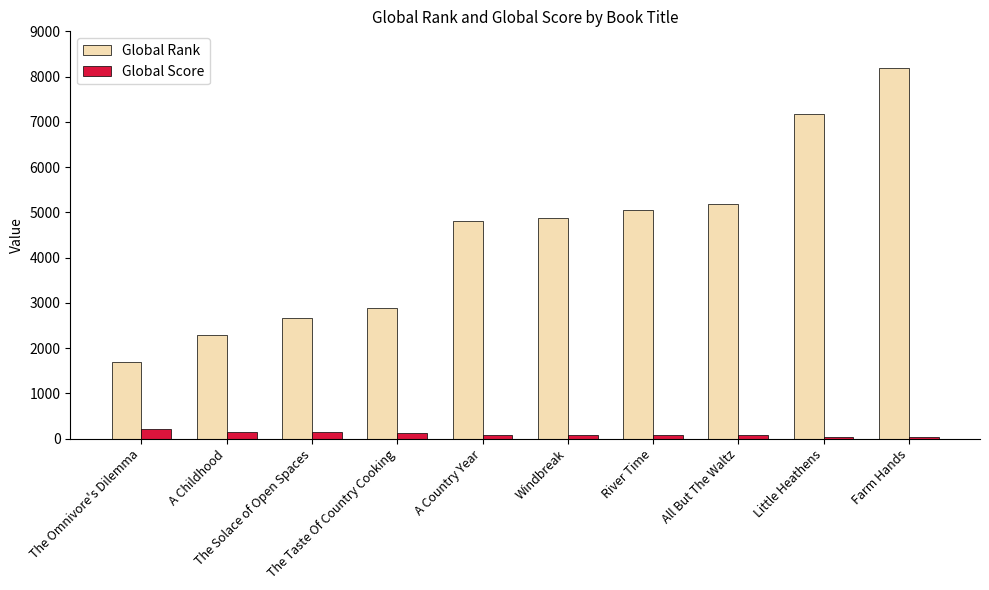

What is the label of the 5th bar from the right?

Windbreak